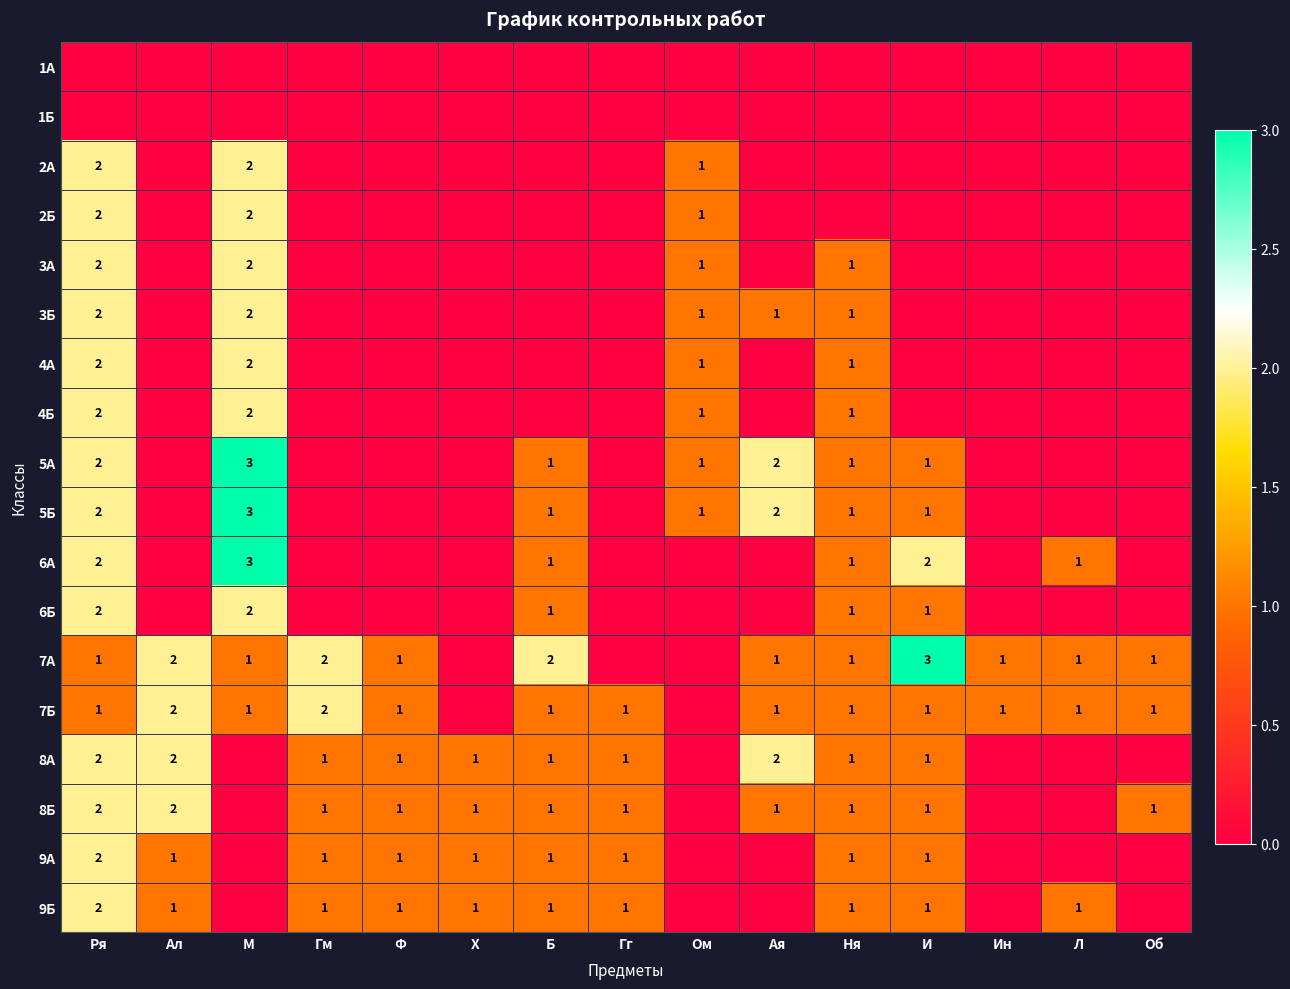

What is the difference between the maximum and minimum values in the 3Б series?

2